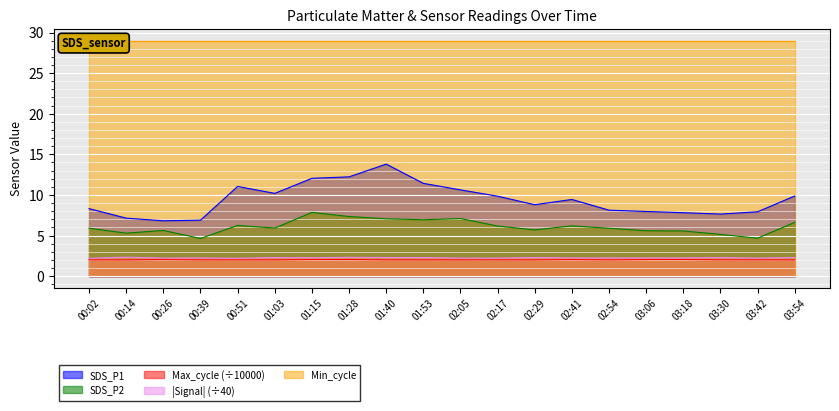

True or false: Max_cycle (÷10000) and SDS_P2 intersect in this chart.

False